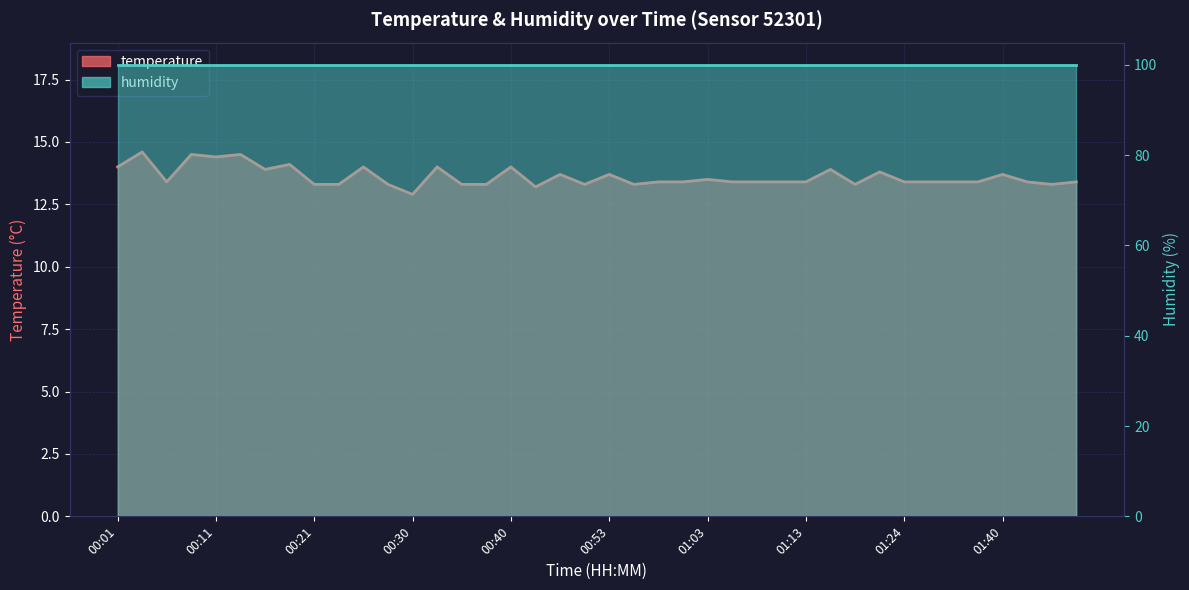

What is the ratio of the value at 01:45 to the value at 00:40?

1.0